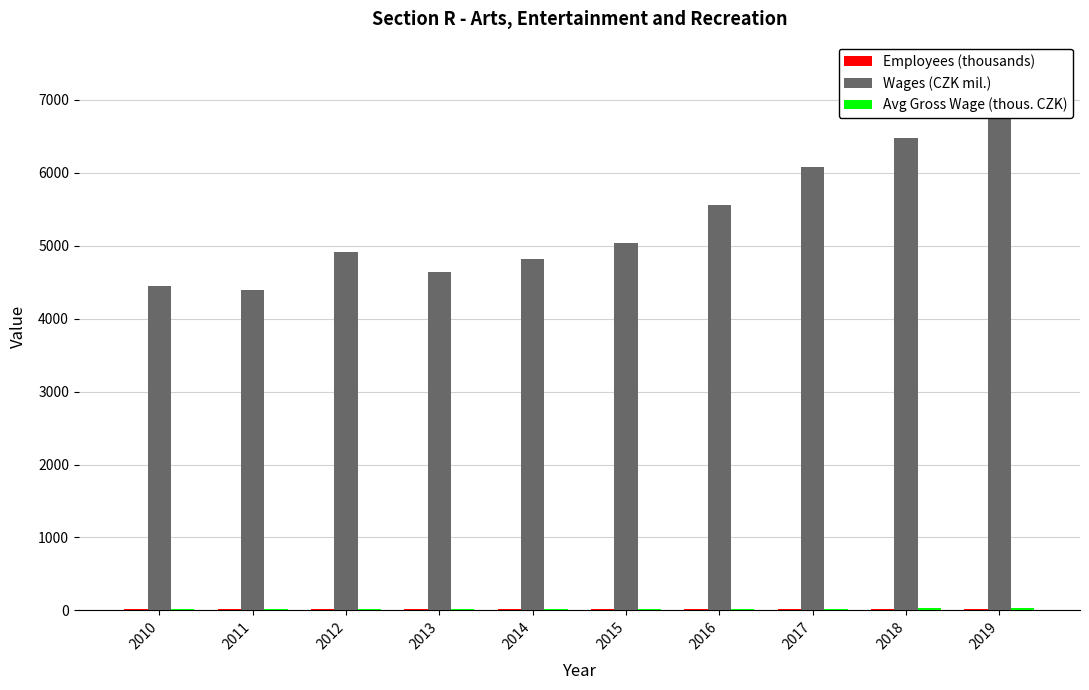

How many groups of bars are there?

10